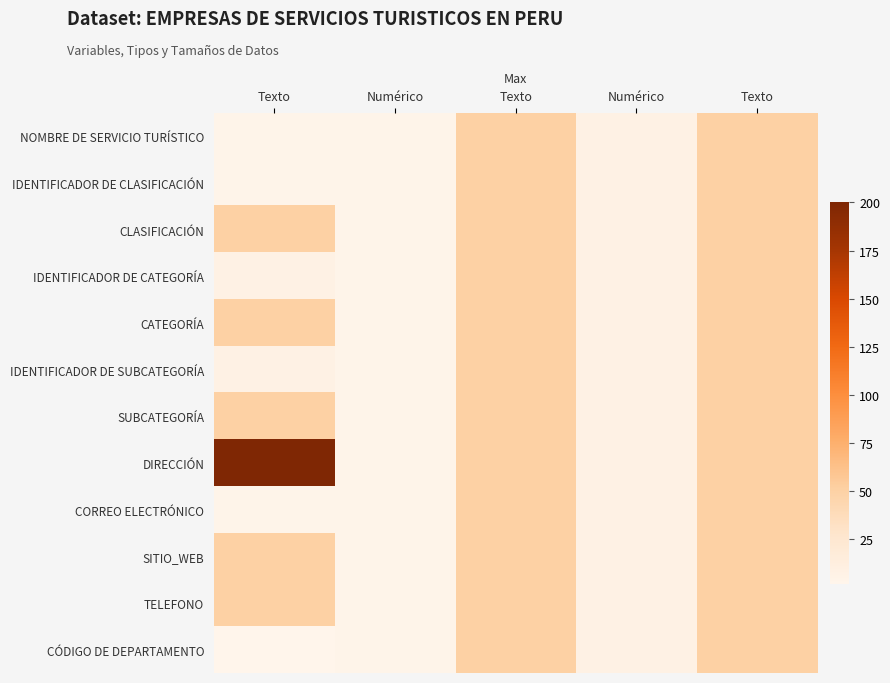

What is the spread (max minus min) of values at Texto?

198